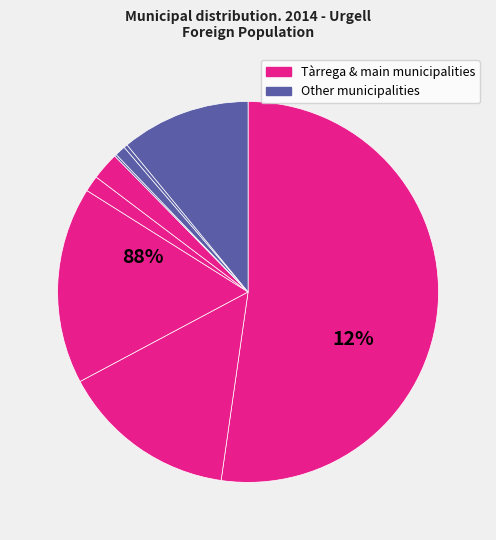

What is the majority slice?

Tàrrega